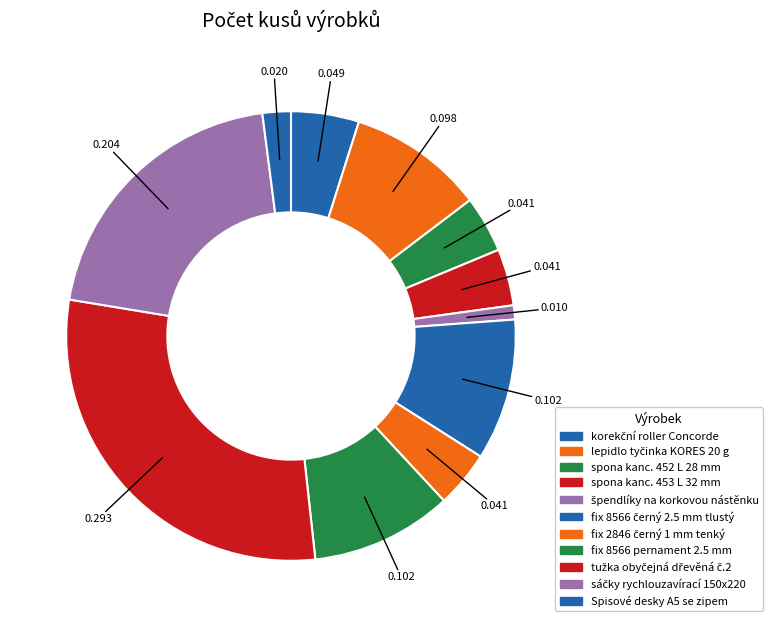

How many slices are in this pie chart?

11